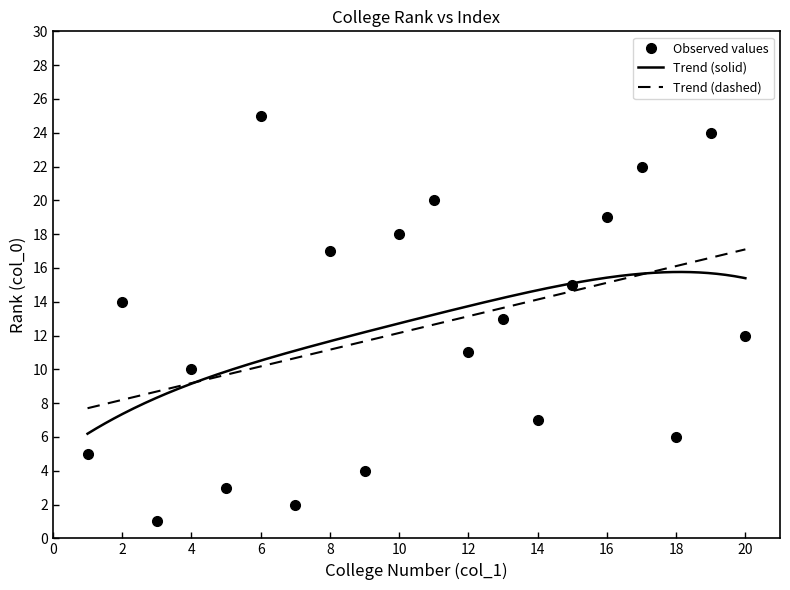

What is the lowest value of the Trend (solid) series?

6.2